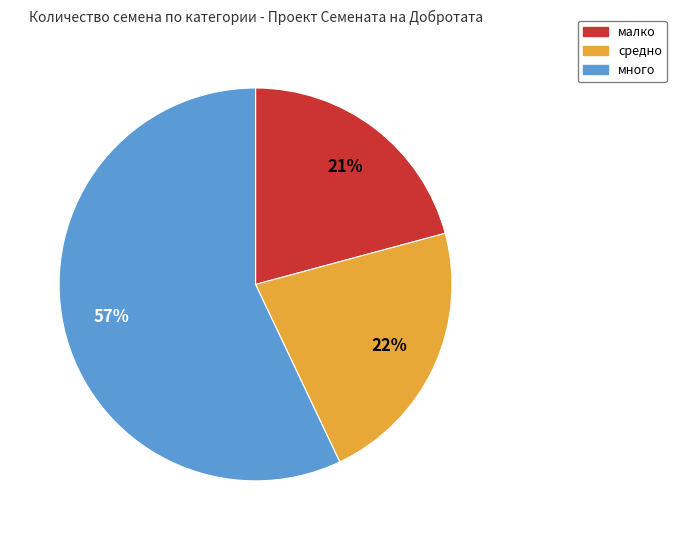

Count the number of slices in the pie.

3